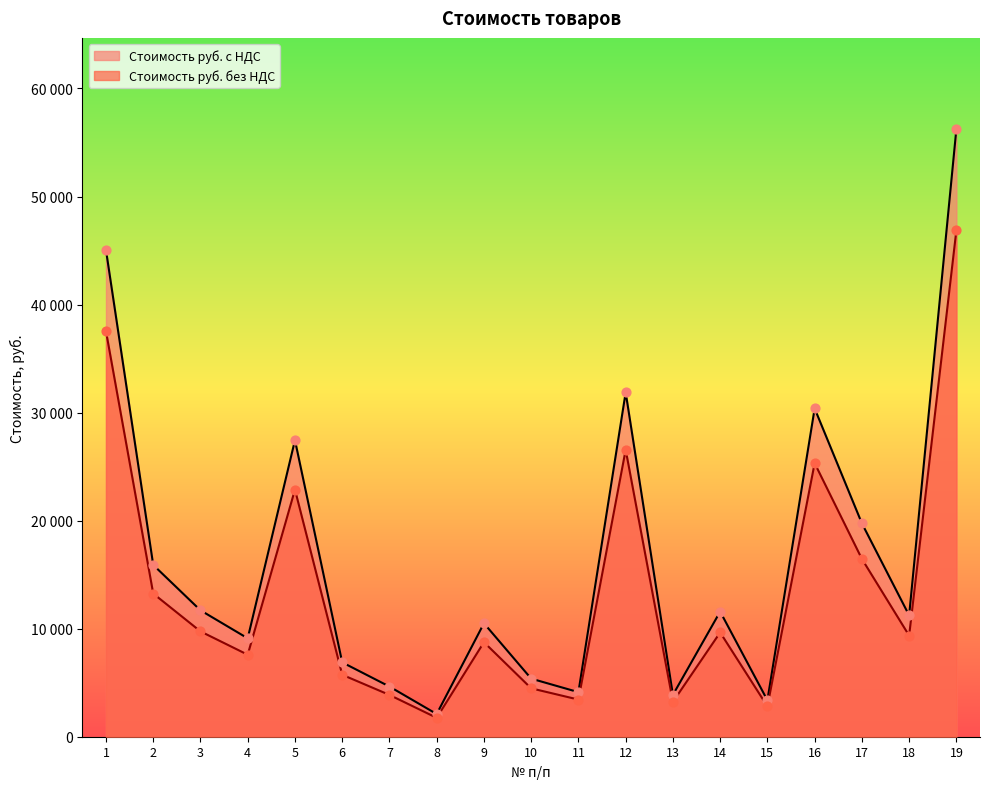

At which category is the sum across all series the highest?

19